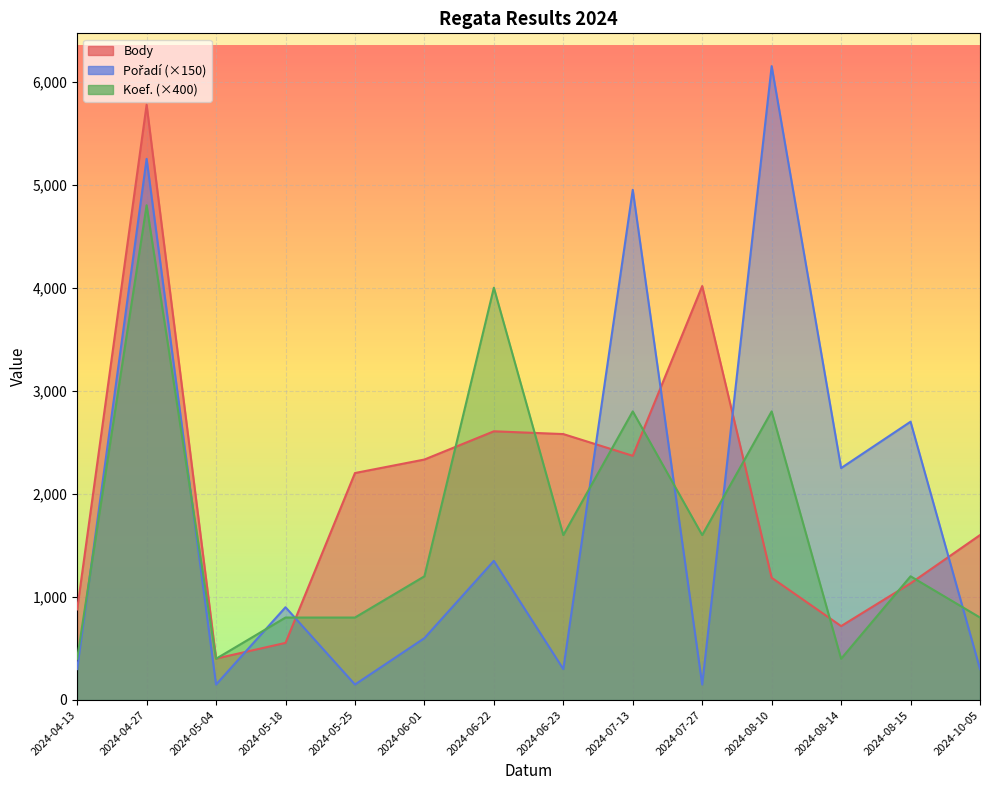

True or false: Koef. has a value of 1600 at 2024-07-27.

True